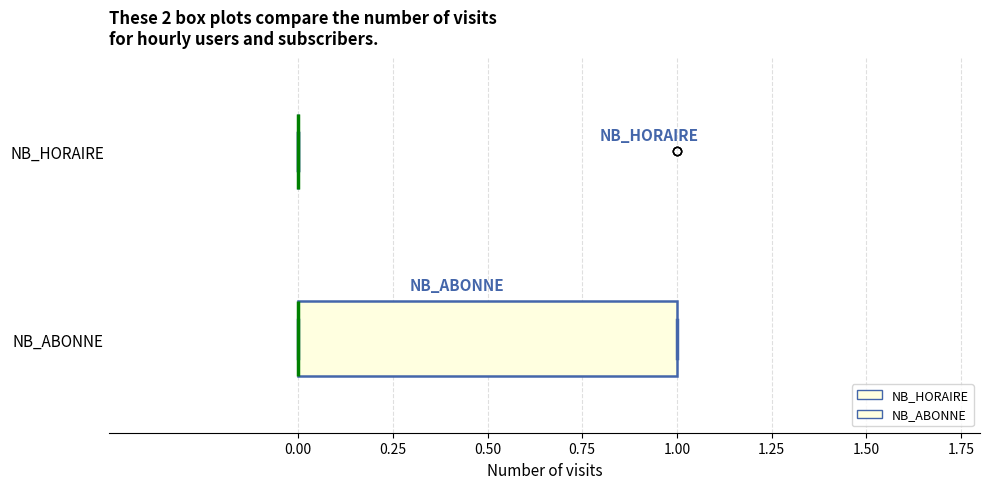

Comparing the boxes themselves (not the whiskers), which one is the widest?

NB_ABONNE